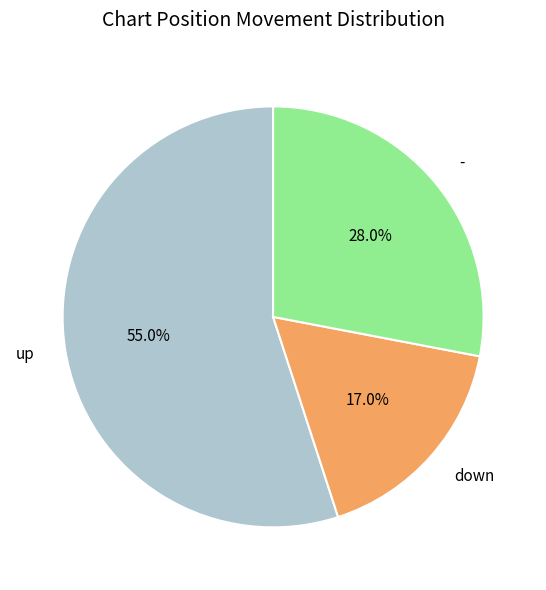

Which slice is the smallest?

down